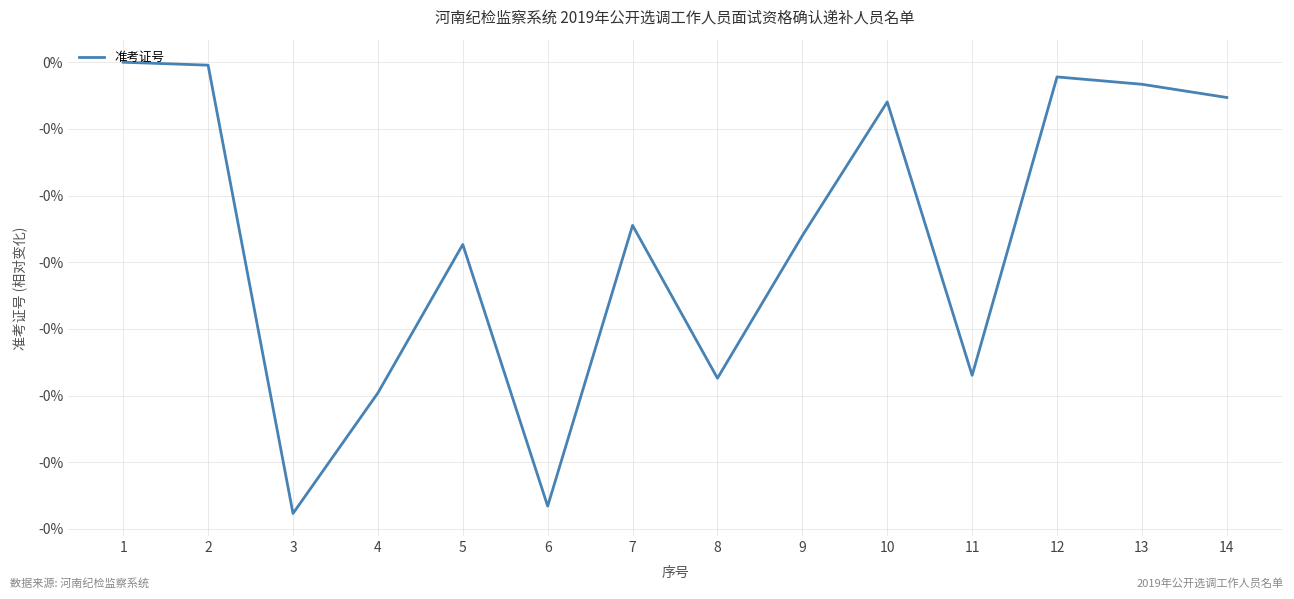

Does the chart display data point markers on the line(s)?

No